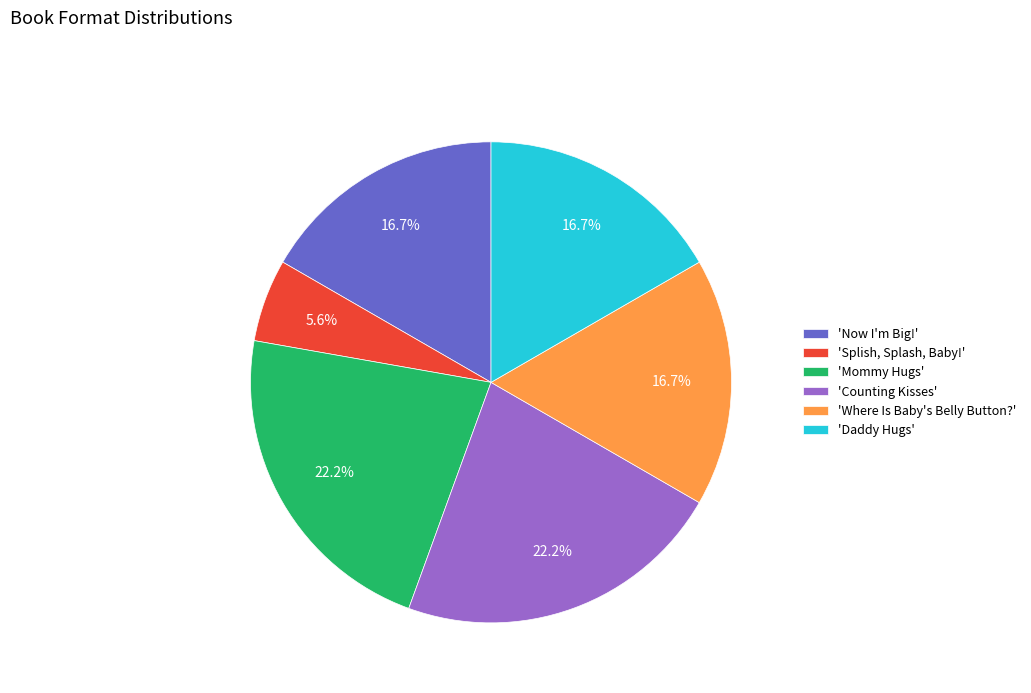

What is the ratio of the value at 'Where Is Baby's Belly Button?' to the value at 'Splish, Splash, Baby!'?

3.0